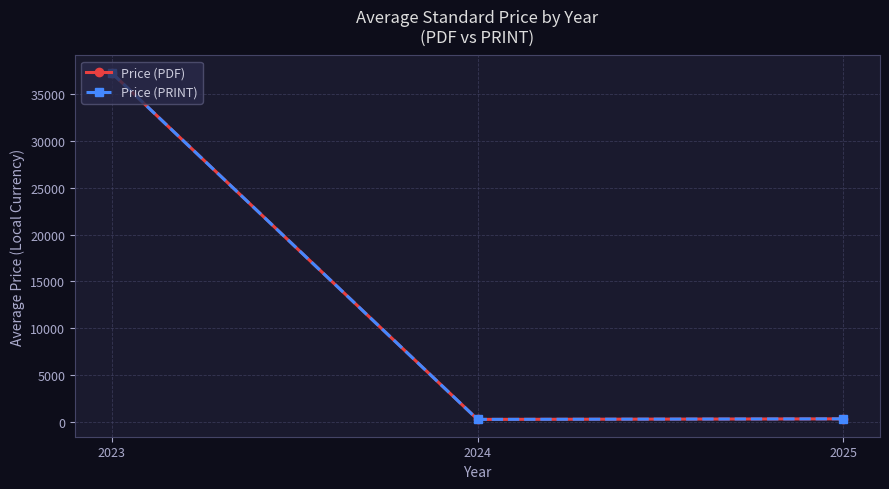

The value of Price (PRINT) at 2023 is 37300.0. True or false?

True